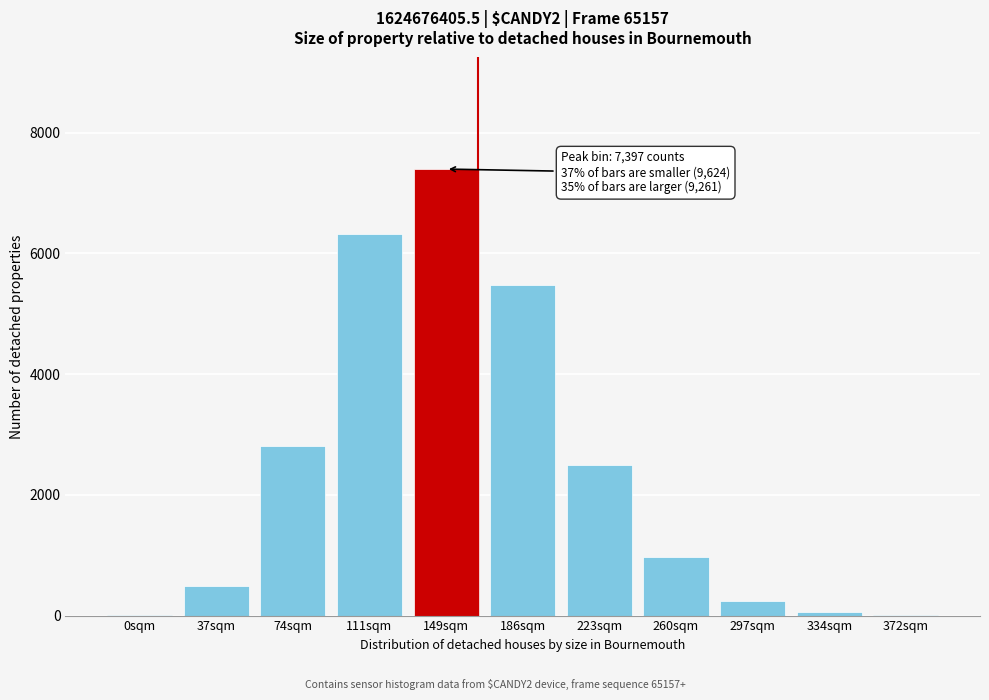

True or false: the data shows 1642 at 260sqm.

False